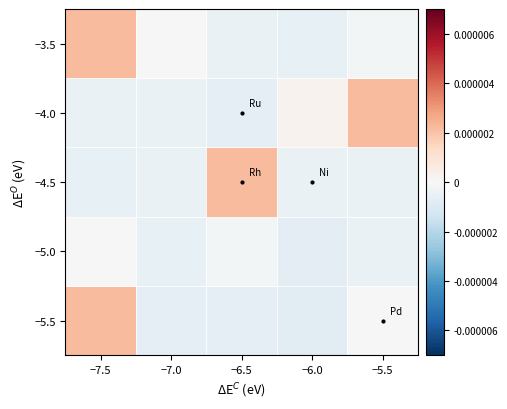

What is the range of X values (max minus min)?

2.0